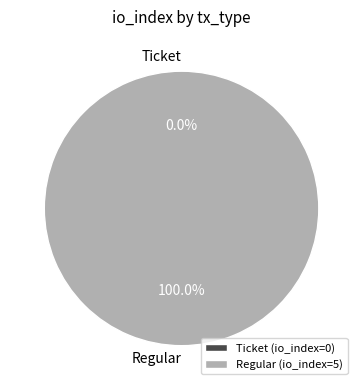

To the nearest percent, what is the combined percentage of Regular and Ticket?

100%